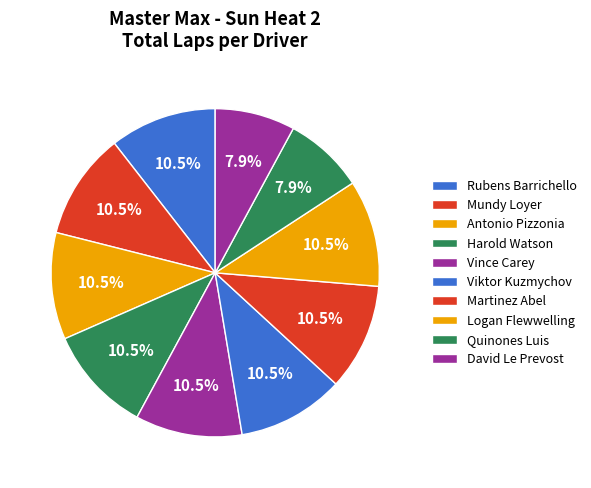

True or false: Logan Flewwelling accounts for 11% of the total.

True